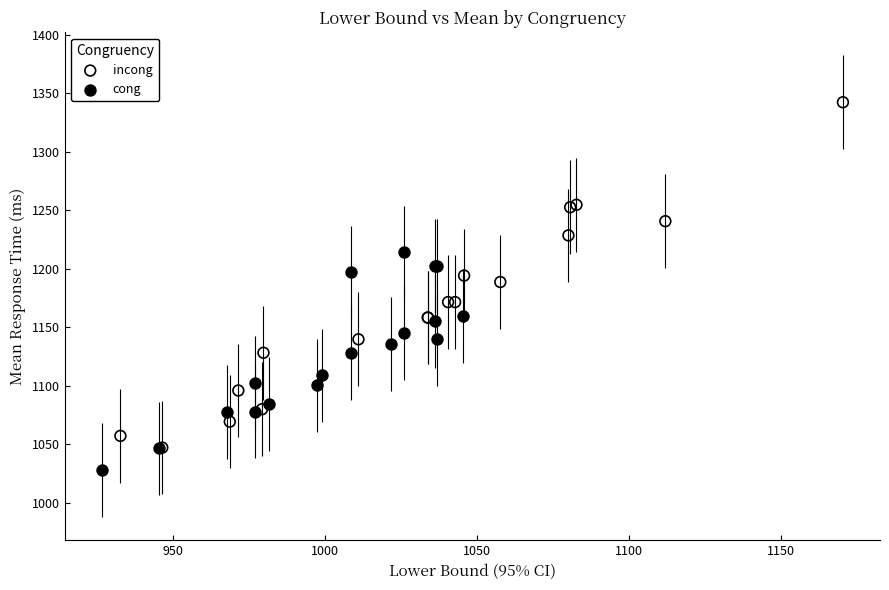

Which series has the largest Y range (max minus min)?

incong